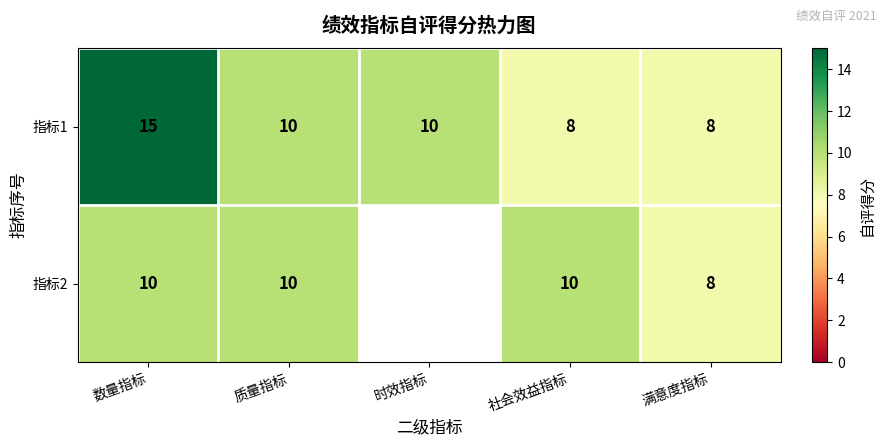

What is the total value across all series at 质量指标?

20